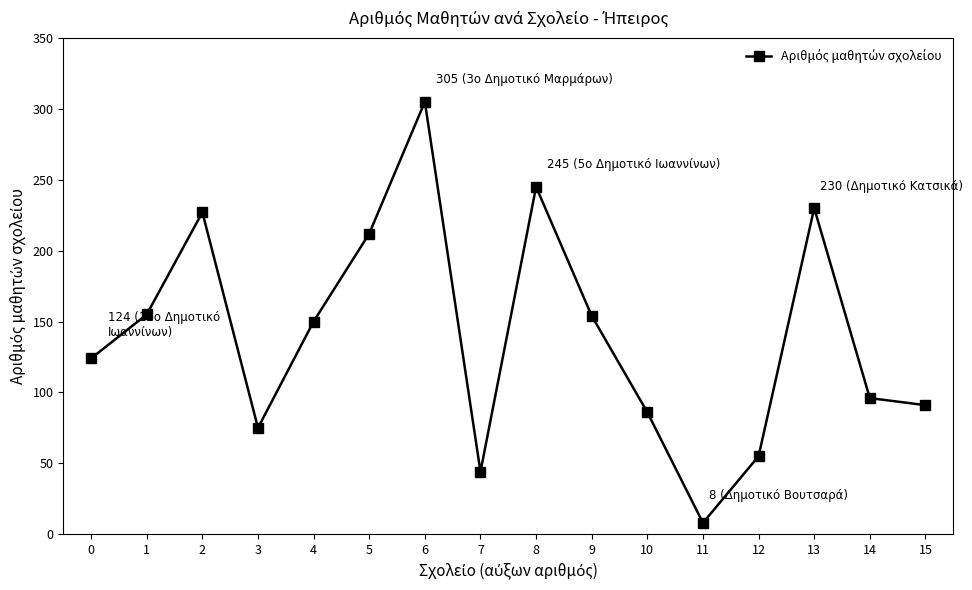

What is the value of the 7th point from the left?

305